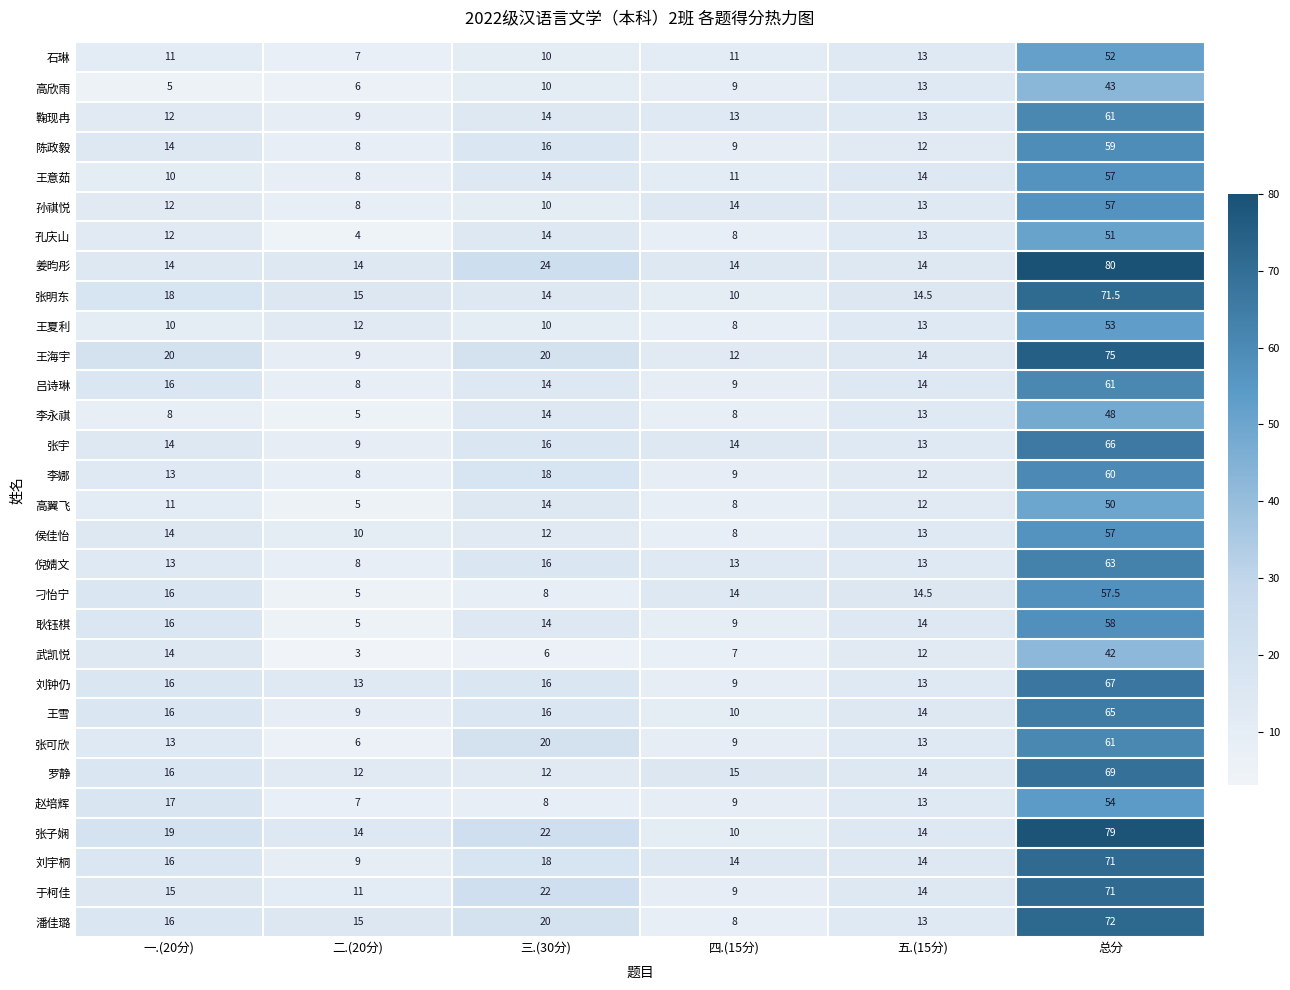

Count the number of data series in this chart.

30